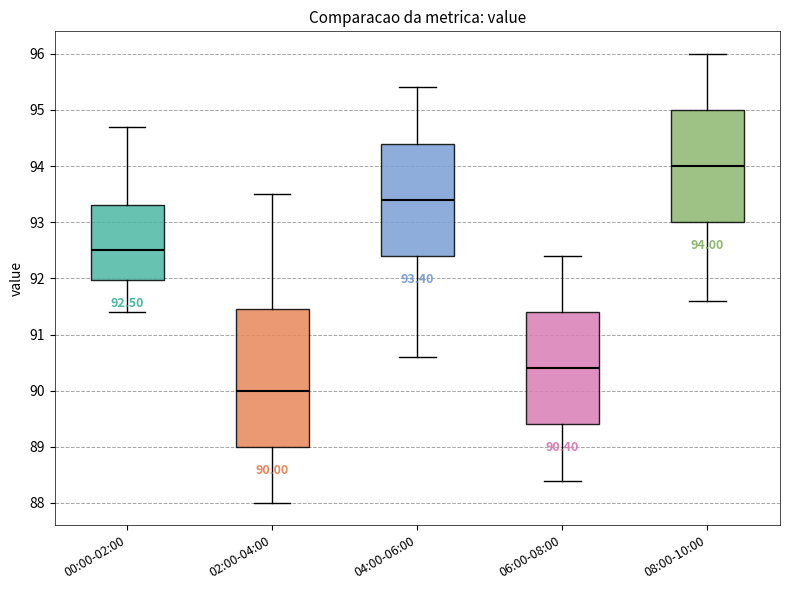

Which box's median line is the highest?

08:00-10:00